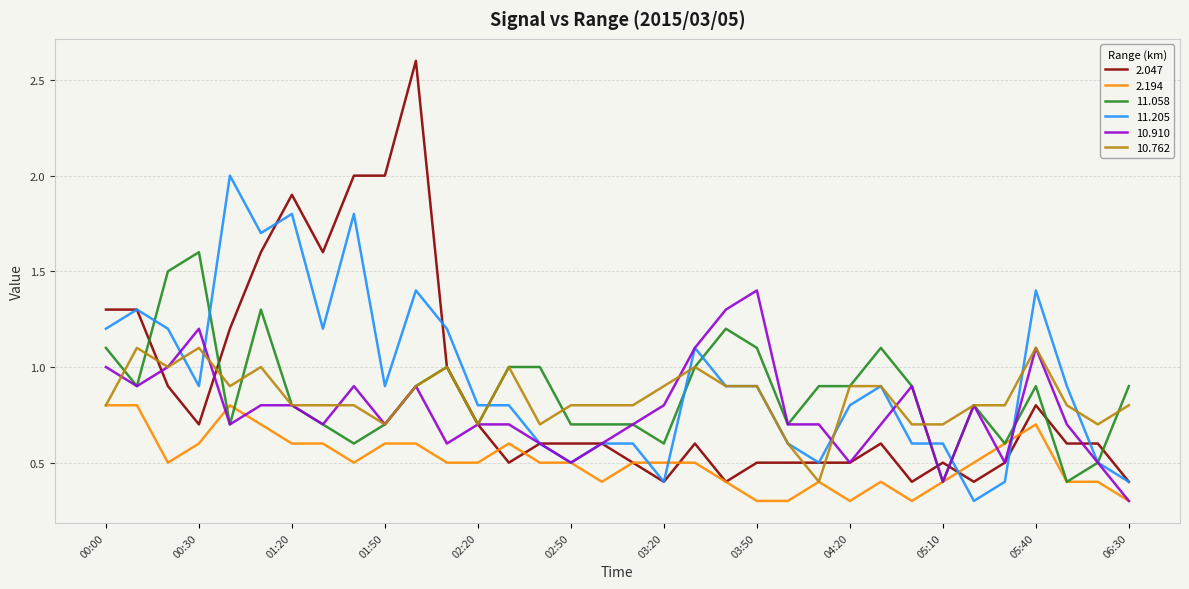

What is the minimum value shown in the chart?

0.3